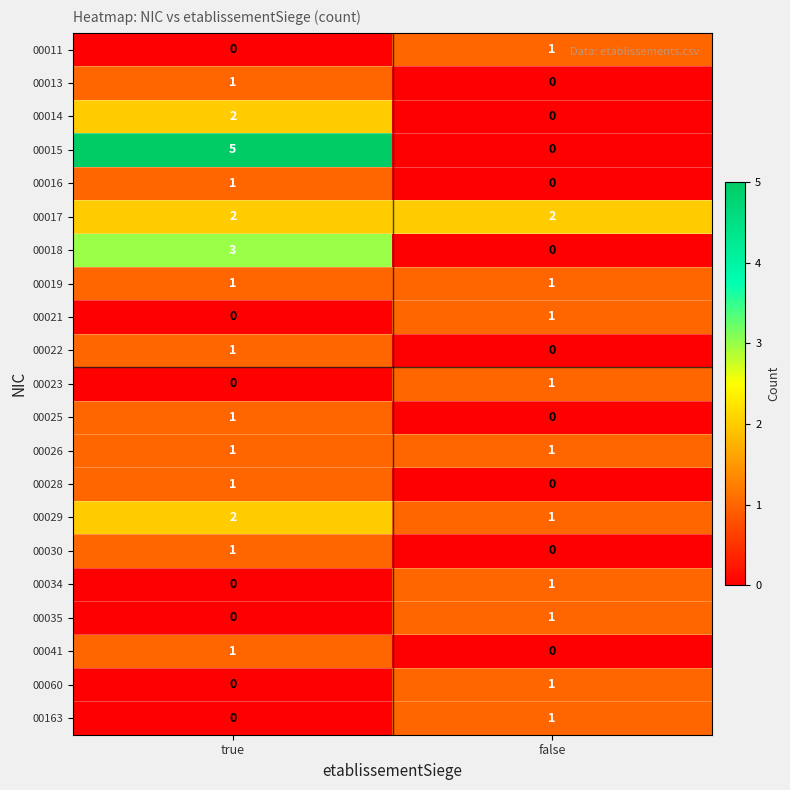

Rank the categories by 00016 value from lowest to highest.

false, true